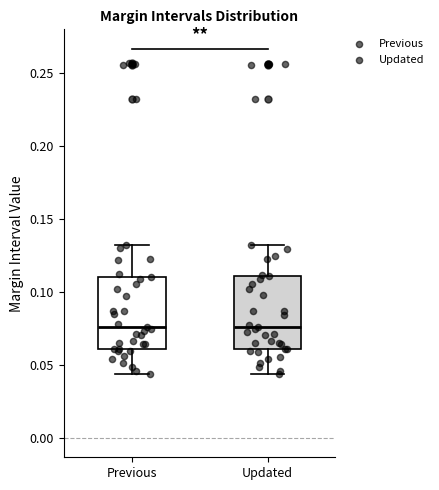

Reading left to right, read every box against the y-axis: the position of its median line, the range the box covers, and the ends of its whiskers. The values are not printed on the chart, so give them approximately, as read against the axis.

Previous: median 0.075, box 0.060 to 0.110, whiskers 0.045 to 0.130
Updated: median 0.075, box 0.060 to 0.110, whiskers 0.045 to 0.130